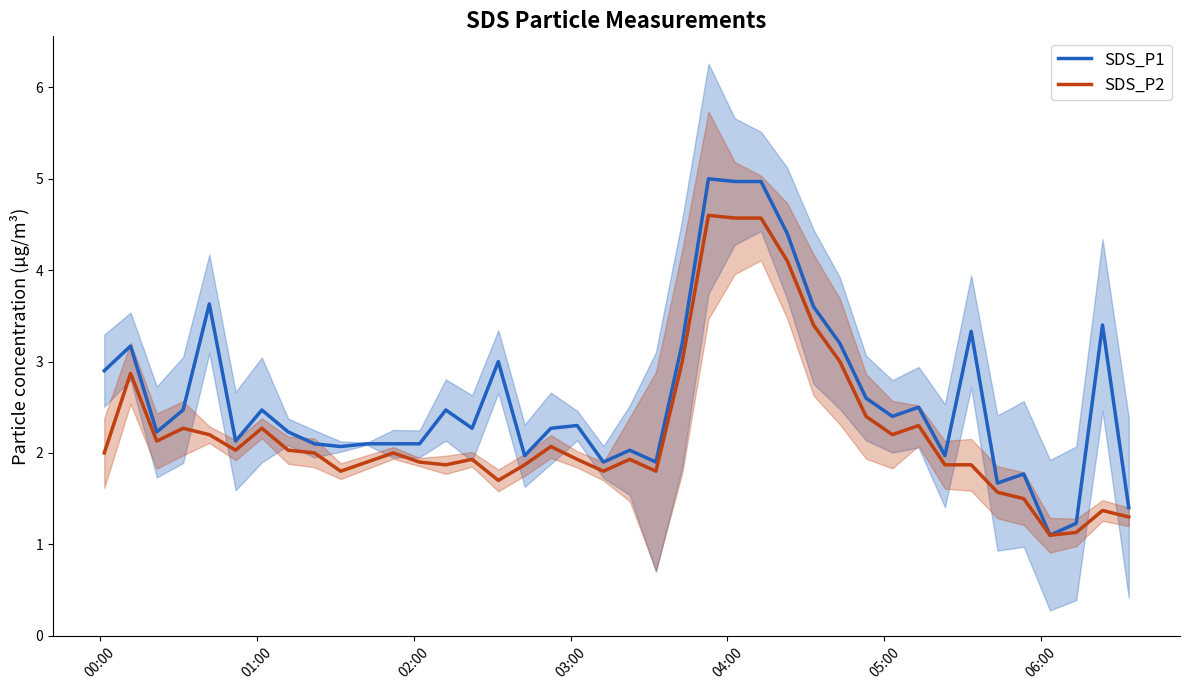

What is the maximum value for SDS_P1?

5.0